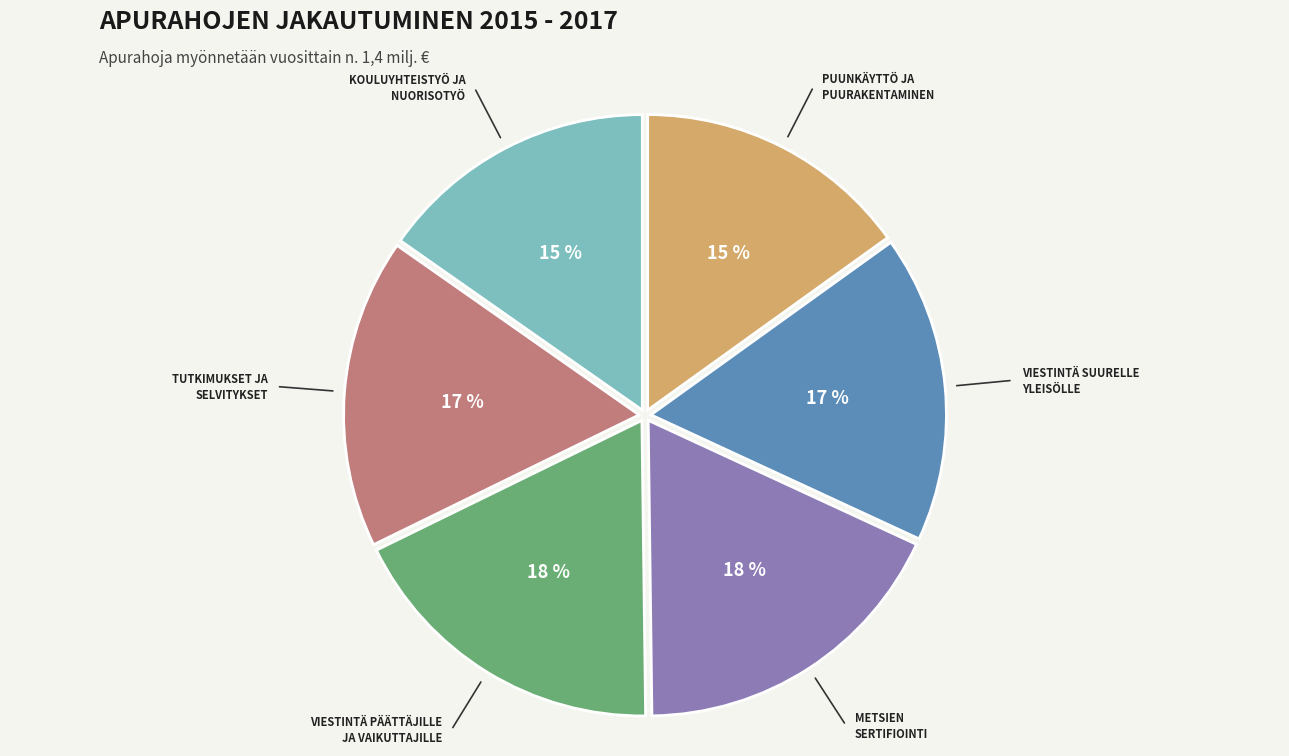

How many slices are in this pie chart?

6